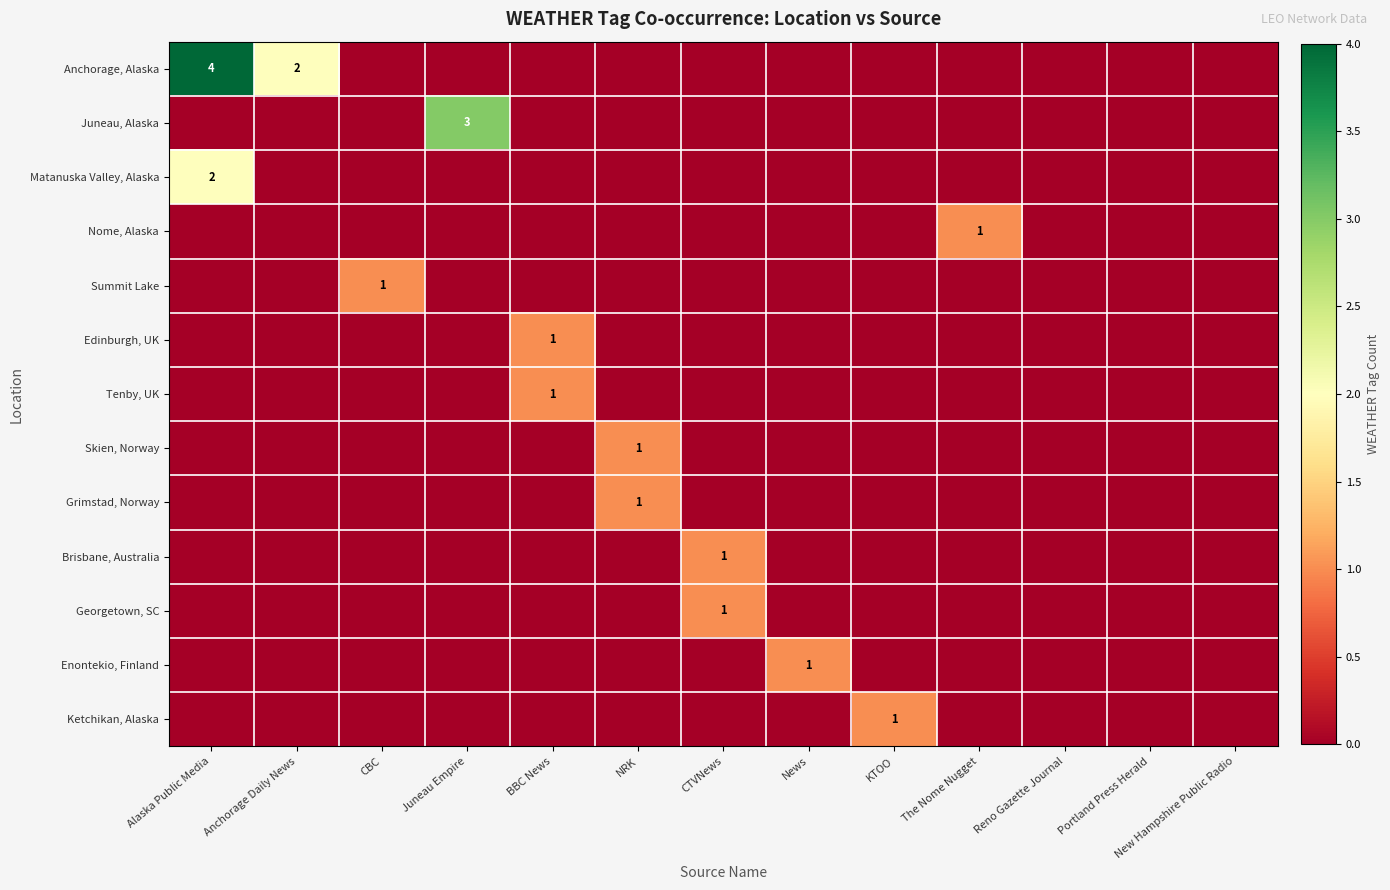

The Summit Lake series shows 1 at CBC. True or false?

True